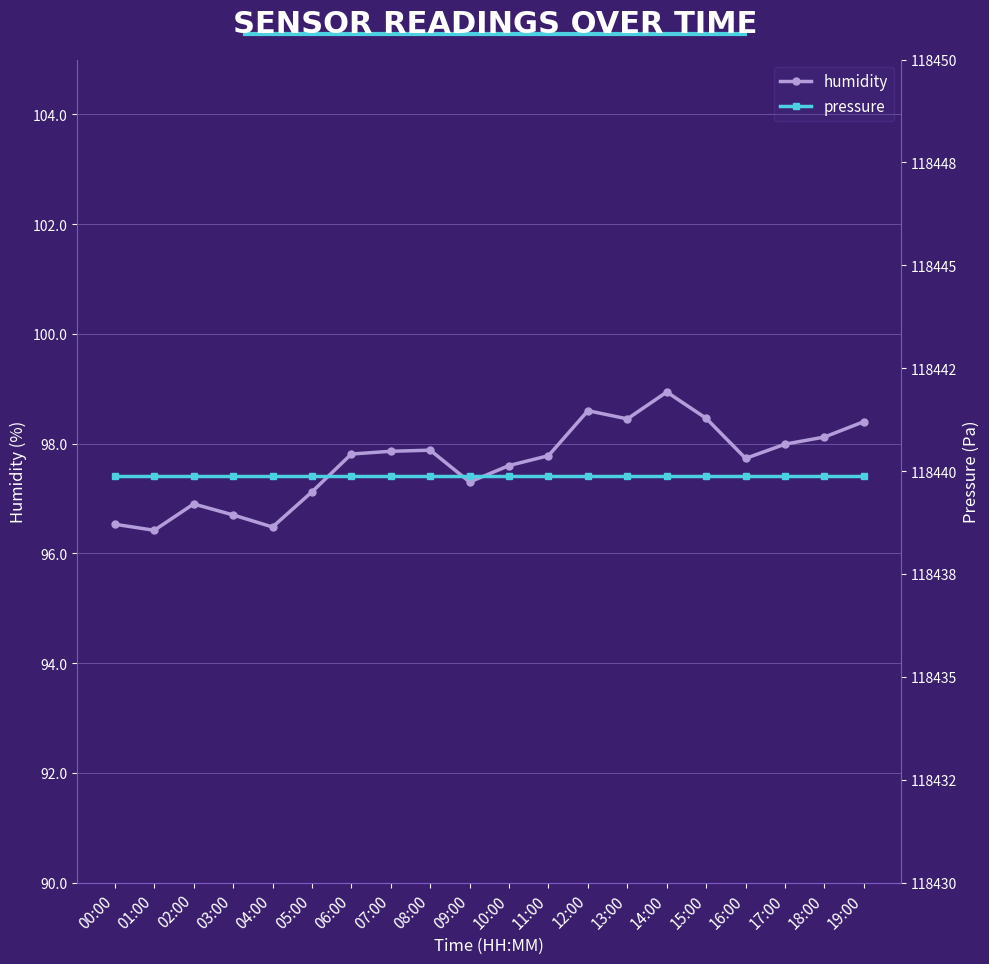

Reading left to right, extract all data points from this chart.

humidity: 00:00=96.5	01:00=96.4	02:00=96.9	03:00=96.7	04:00=96.5	05:00=97.1	06:00=97.8	07:00=97.9	08:00=97.9	09:00=97.3	10:00=97.6	11:00=97.8	12:00=98.6	13:00=98.5	14:00=98.9	15:00=98.5	16:00=97.7	17:00=98.0	18:00=98.1	19:00=98.4
pressure: 00:00=118439.9	01:00=118439.9	02:00=118439.9	03:00=118439.9	04:00=118439.9	05:00=118439.9	06:00=118439.9	07:00=118439.9	08:00=118439.9	09:00=118439.9	10:00=118439.9	11:00=118439.9	12:00=118439.9	13:00=118439.9	14:00=118439.9	15:00=118439.9	16:00=118439.9	17:00=118439.9	18:00=118439.9	19:00=118439.9